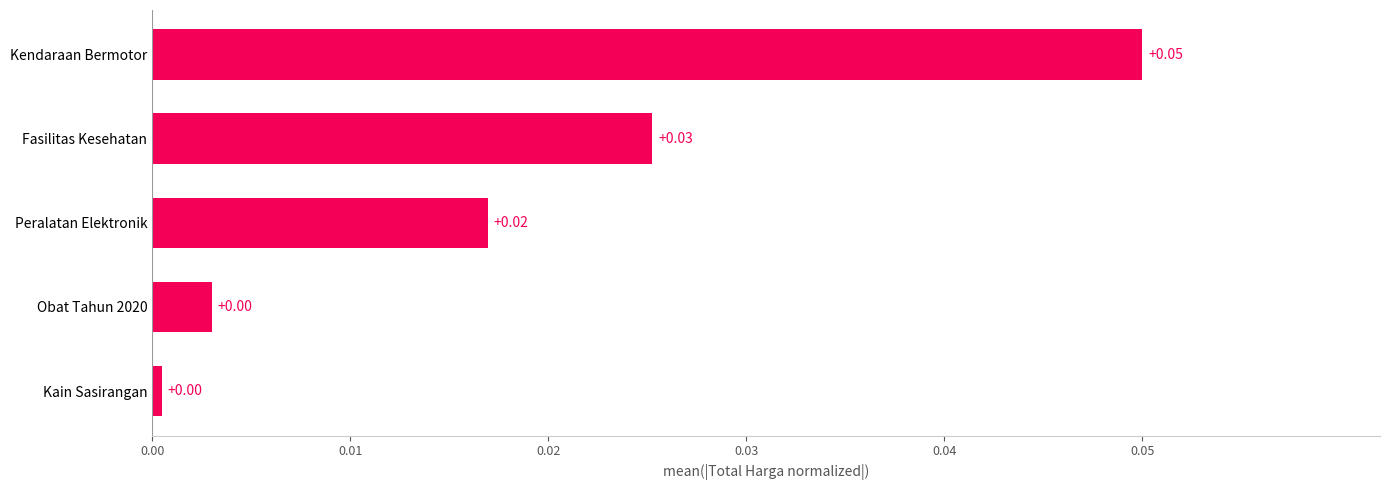

At which category does the chart reach its peak across all series?

Kendaraan Bermotor